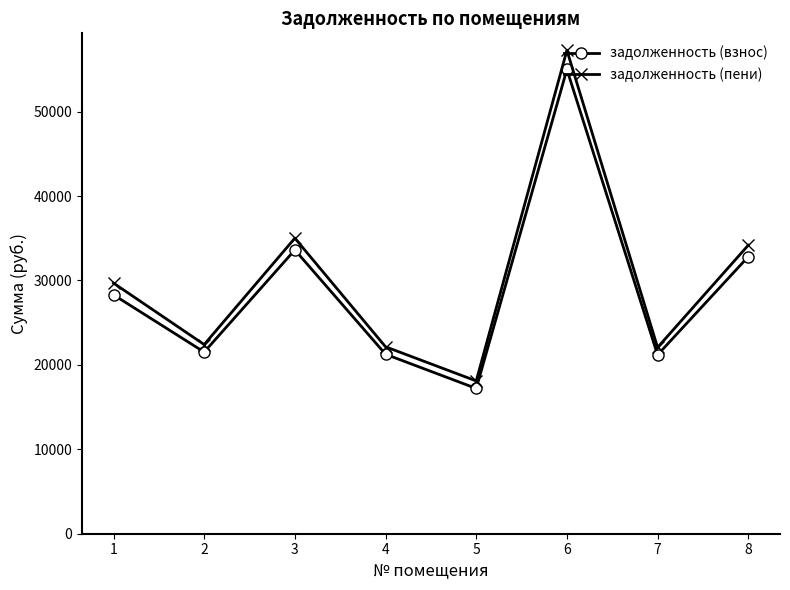

What is the maximum value shown in the chart?

57276.5